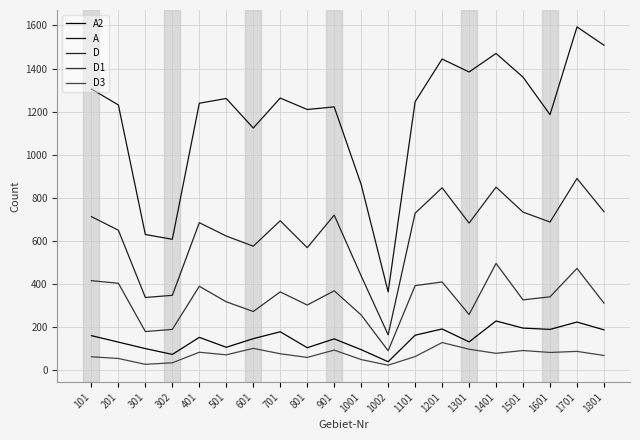

How many lines are shown in the chart?

5